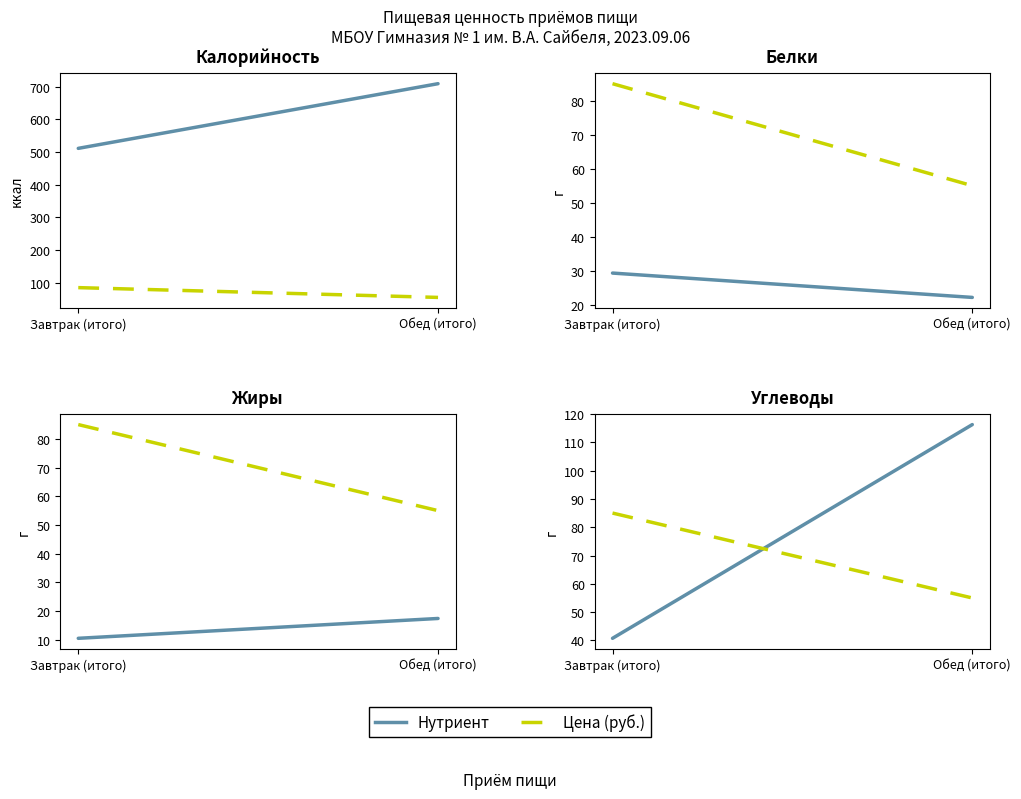

What are all the series names shown in the legend?

Нутриент, Цена